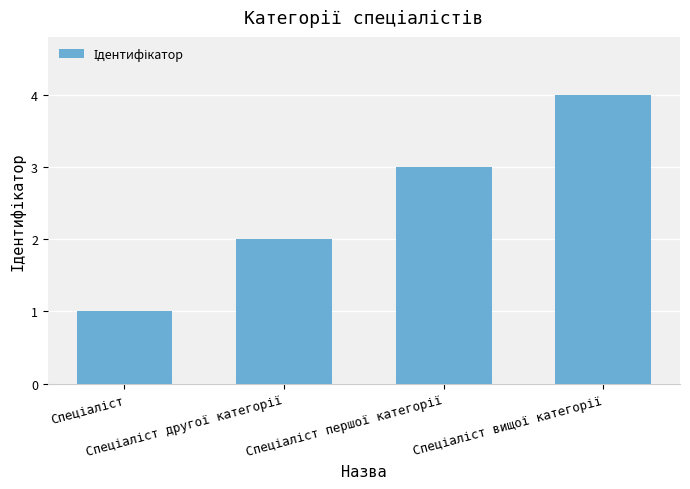

How many distinct data groups are displayed?

1